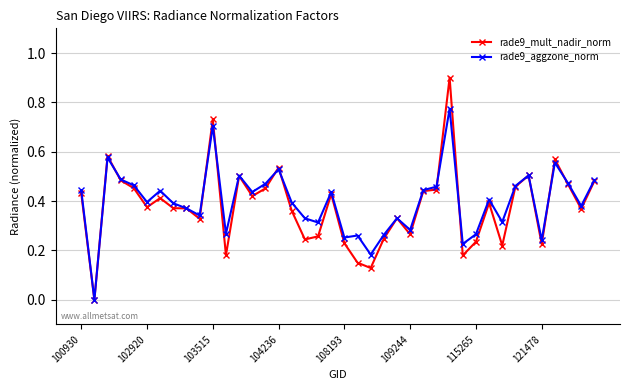

Rank the series by their maximum value, from highest to lowest.

rade9_mult_nadir_norm, rade9_aggzone_norm